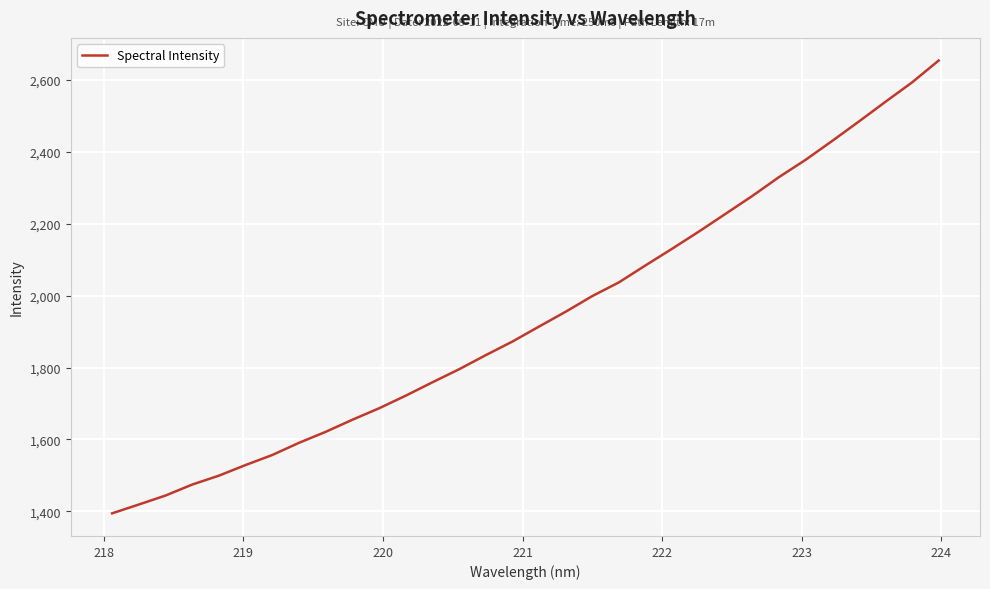

What is the difference between the maximum and minimum values?

1259.6